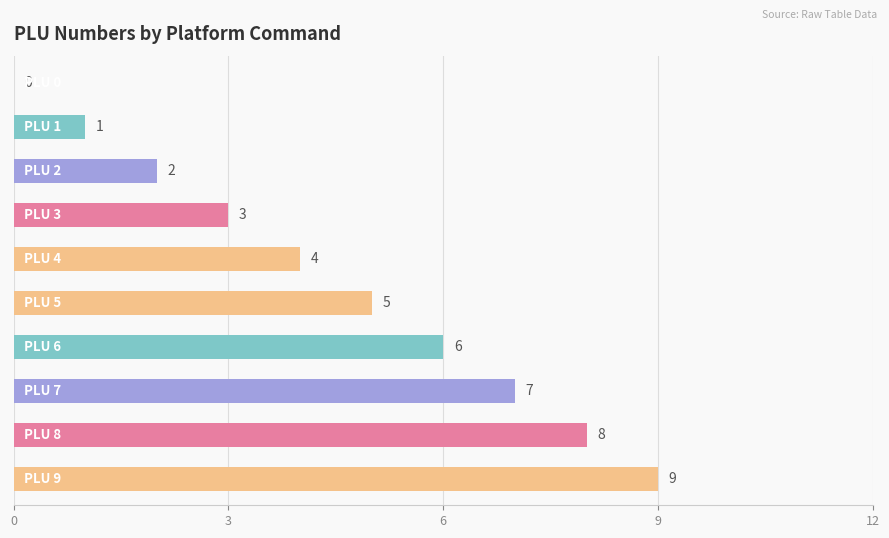

What is the maximum value shown in the chart?

9